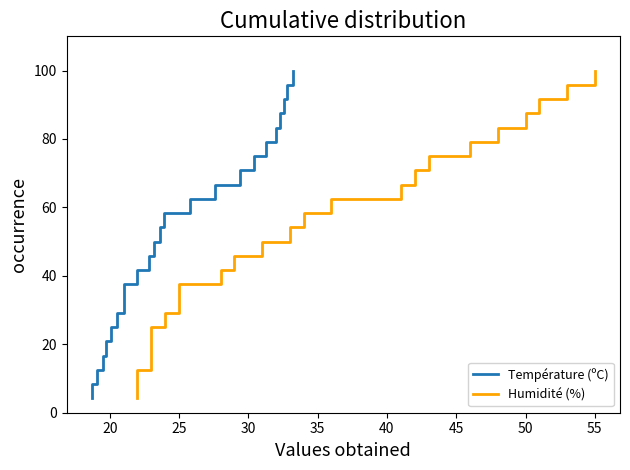

What are all the series names shown in the legend?

Température (ºC), Humidité (%)